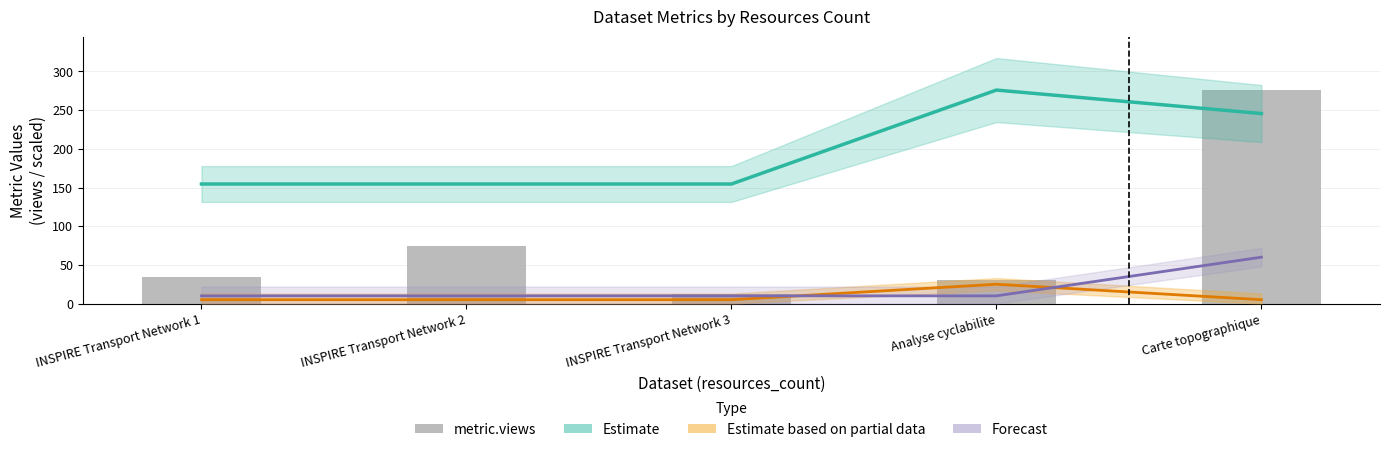

Read the Estimate (quality_score scaled) value at Analyse cyclabilite.

276.0